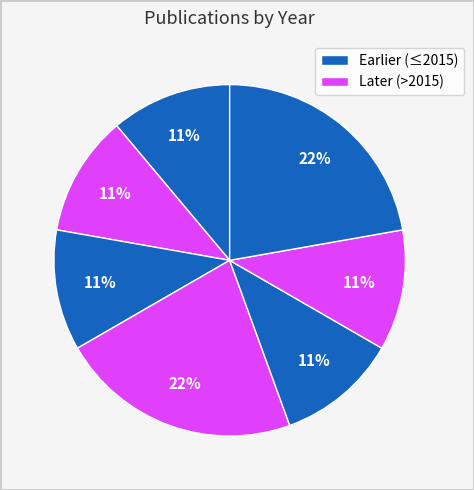

Count the number of slices in the pie.

7